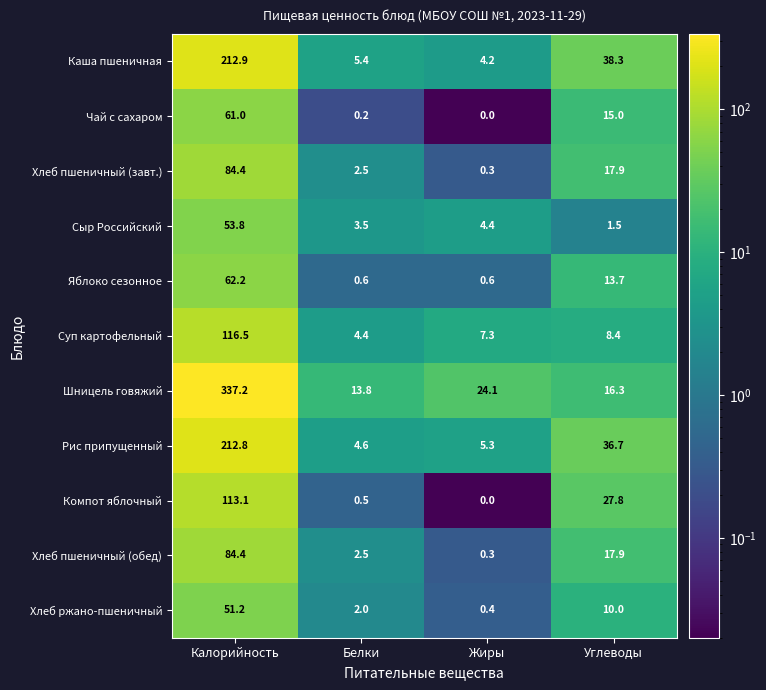

The Компот яблочный series shows 197.9 at Калорийность. True or false?

False